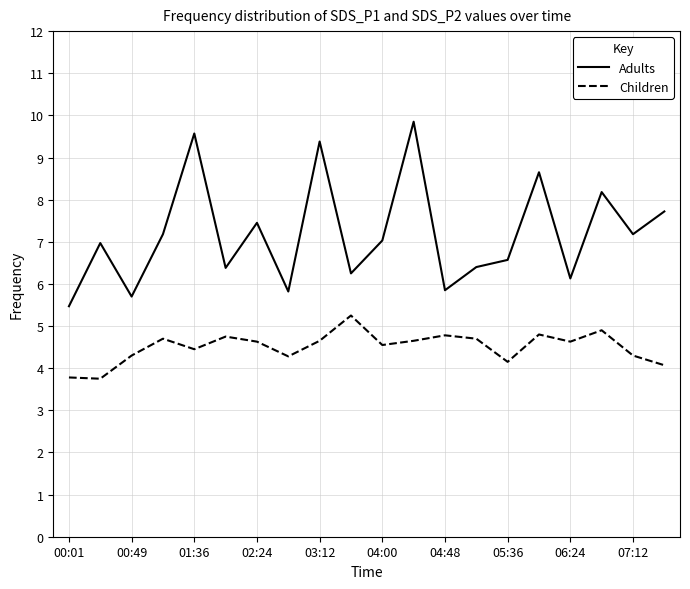

Which series has the largest total across all categories?

Adults